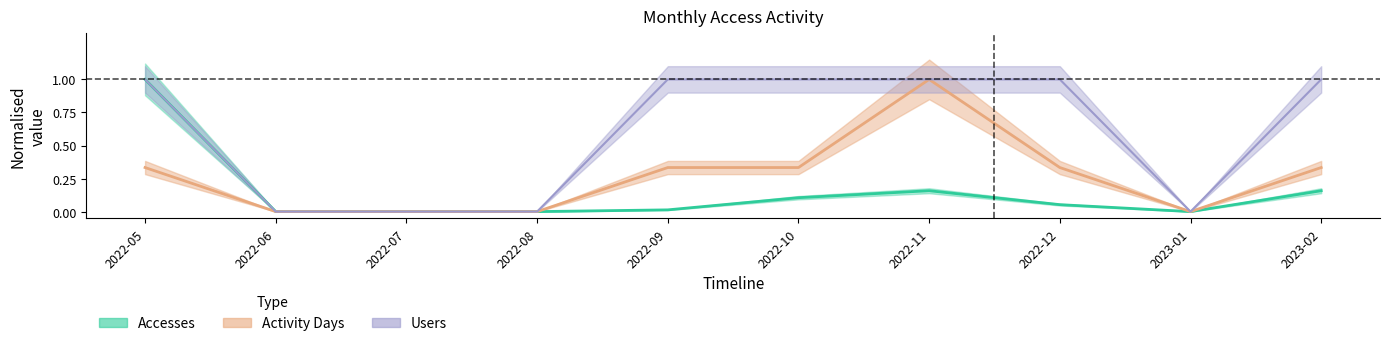

True or false: Users has more than 0 interior local peaks.

False